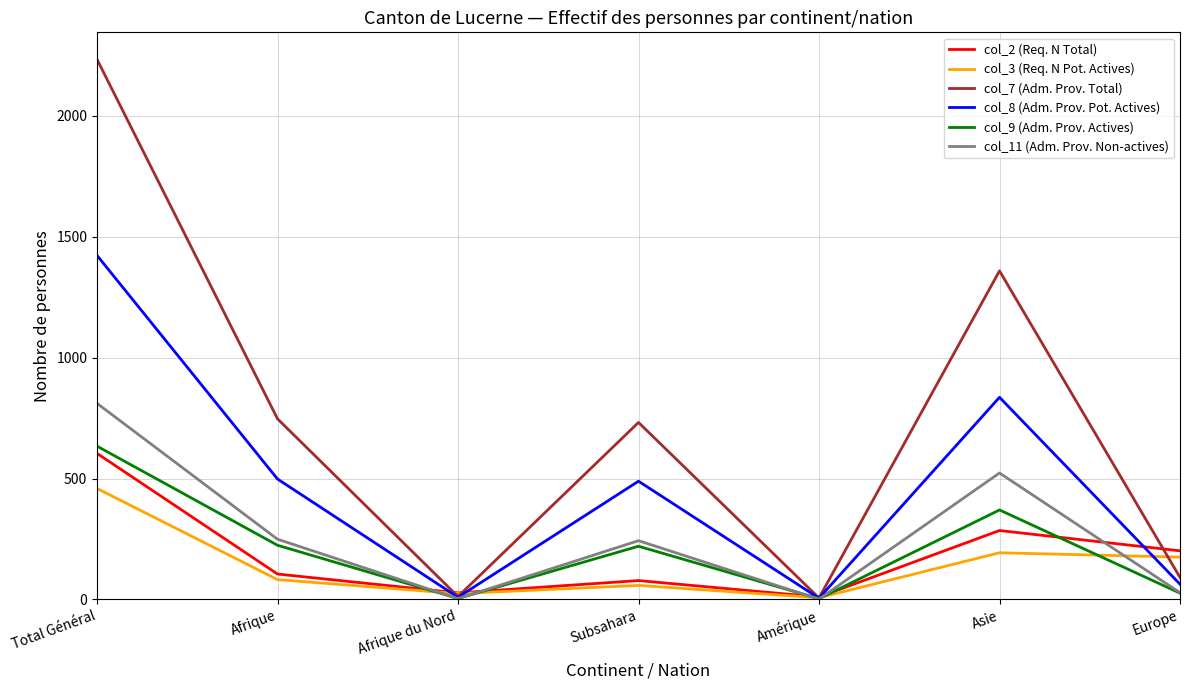

Which category has the highest value across all series?

Total Général